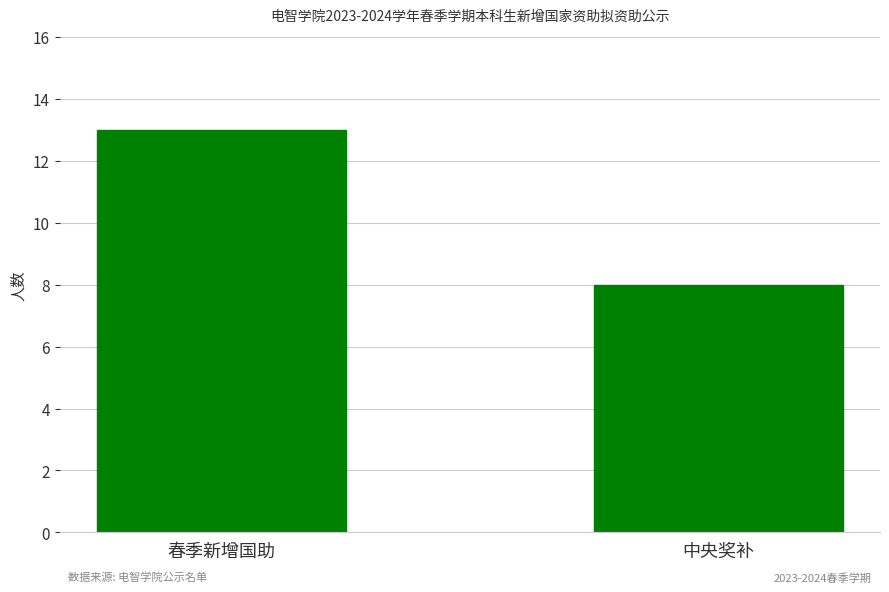

How many bars are there in total?

2